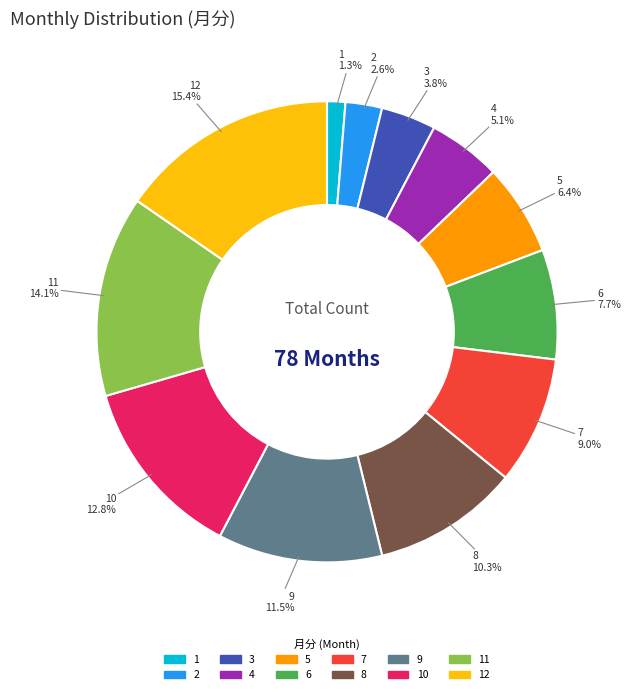

Does any single category account for the majority?

No